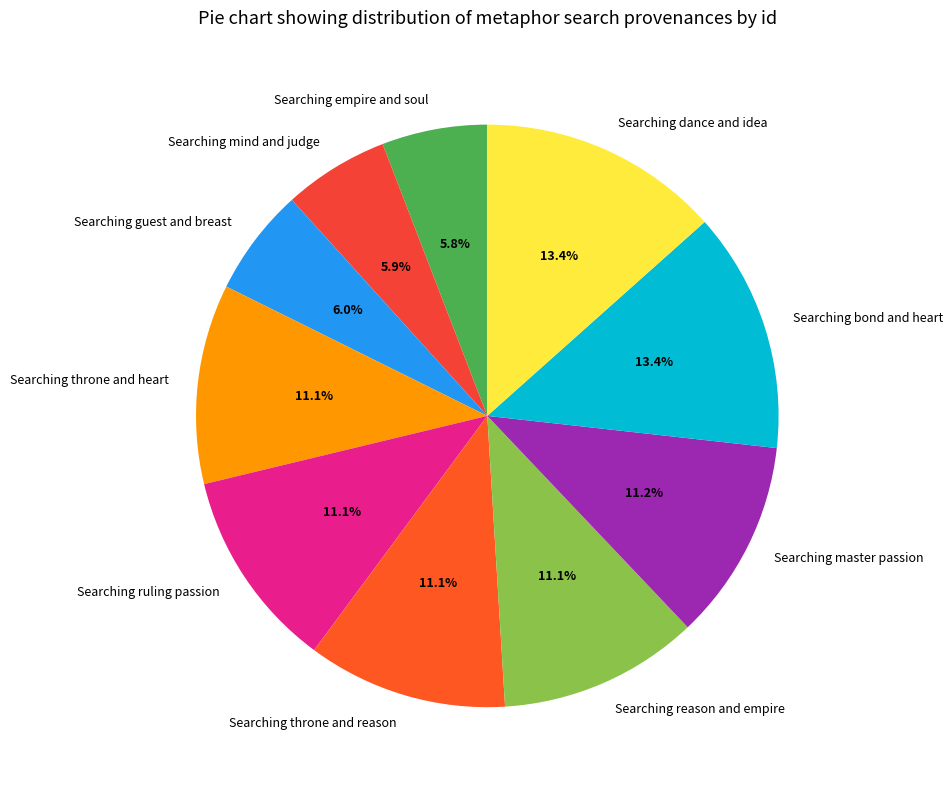

To the nearest percent, what is the difference between the Searching mind and judge and Searching reason and empire slice percentages?

5%